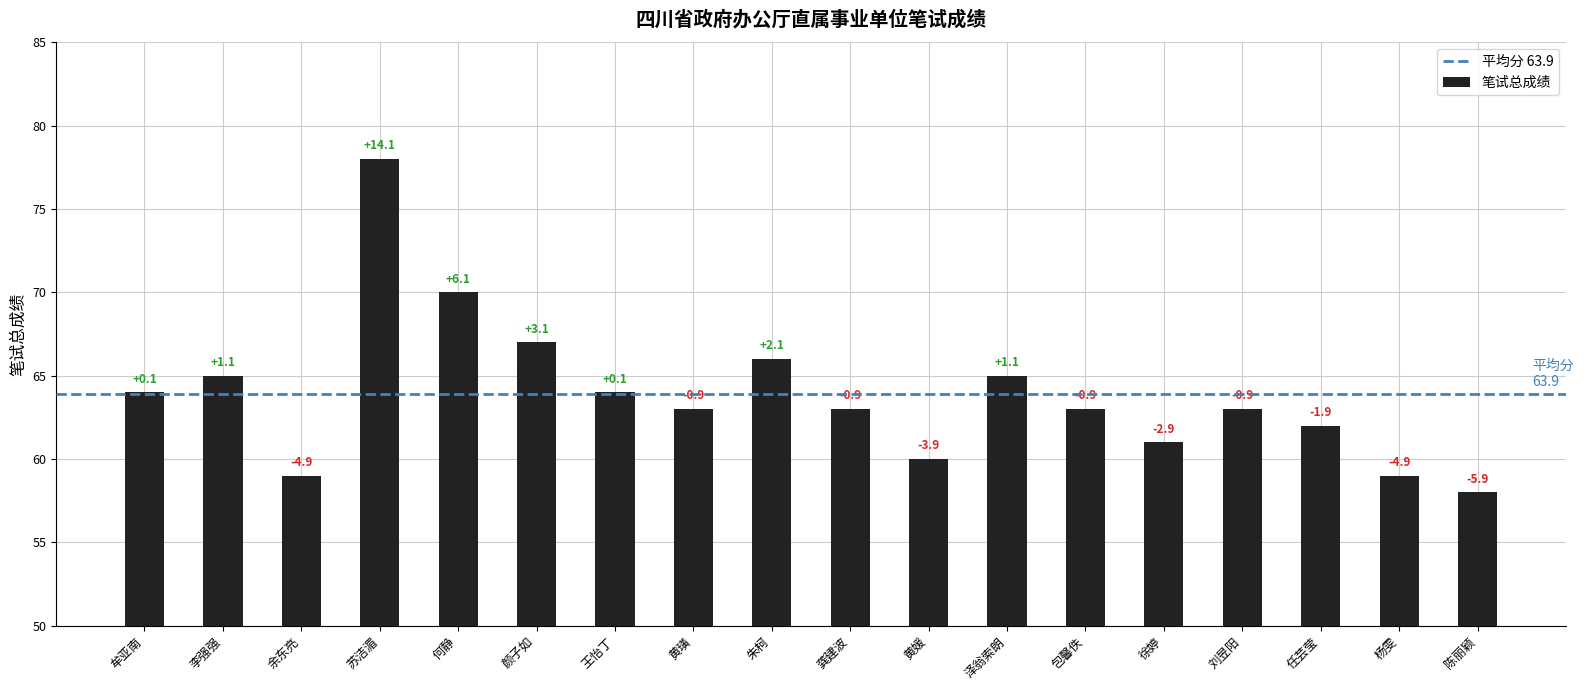

What is the value of the 16th bar from the left?

62